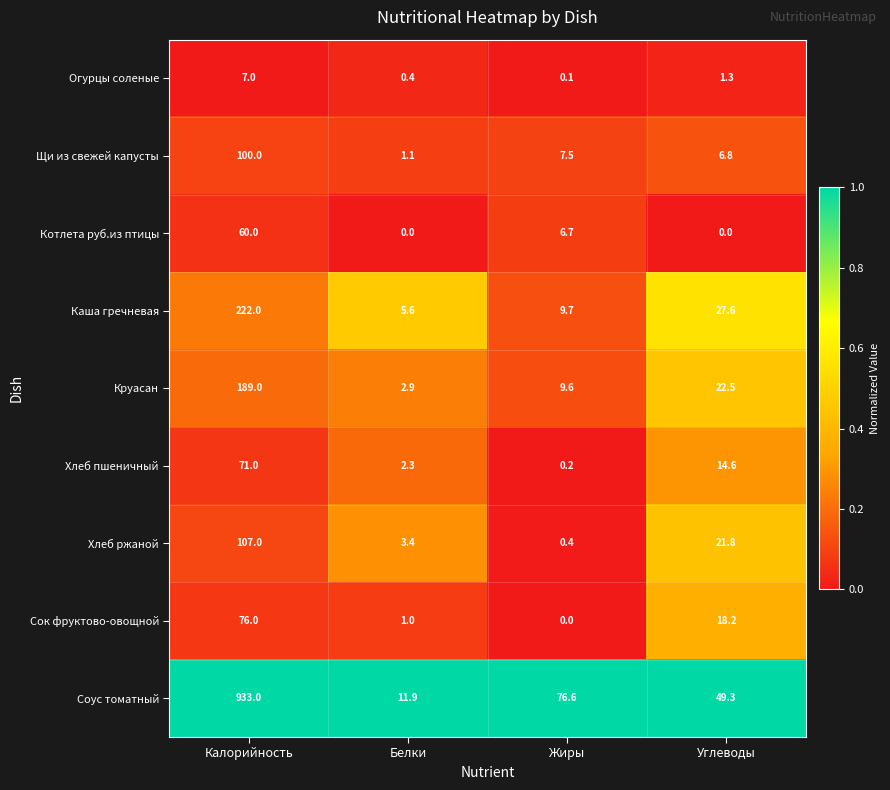

What is the maximum value shown in the chart?

933.0